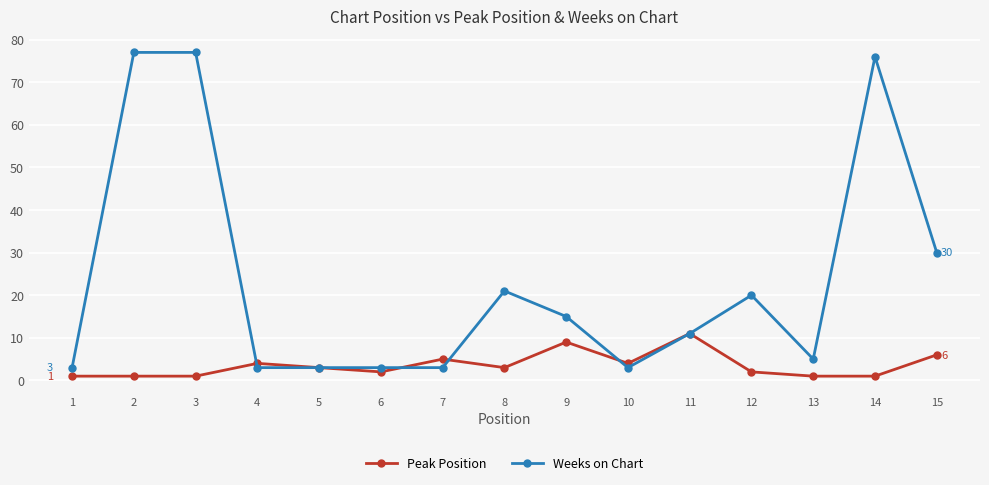

The Weeks on Chart series shows 132 at 2. True or false?

False